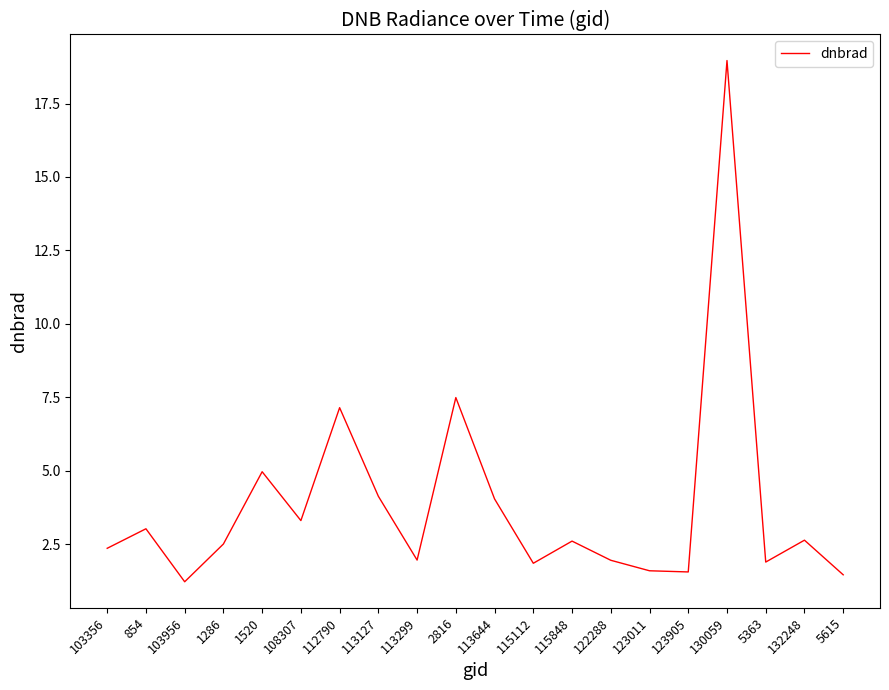

What position from the left is 108307?

6